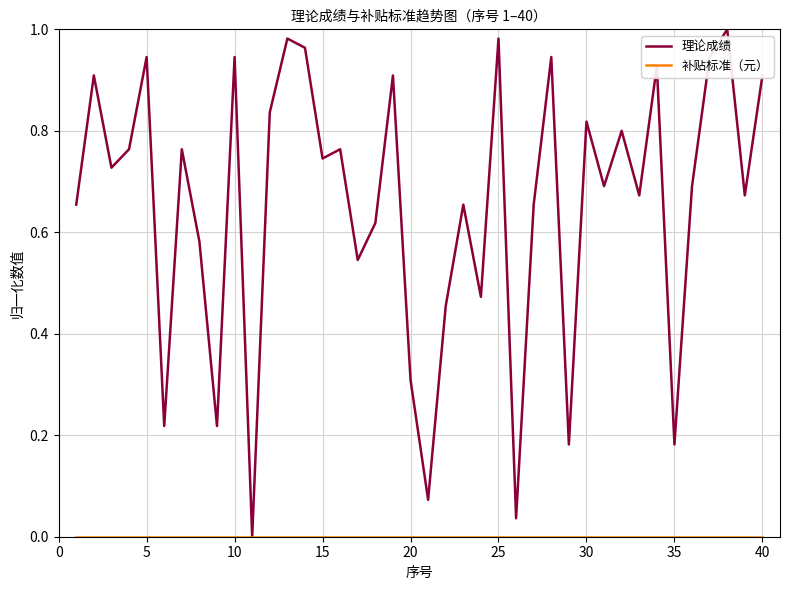

Which series has the largest total across all categories?

理论成绩